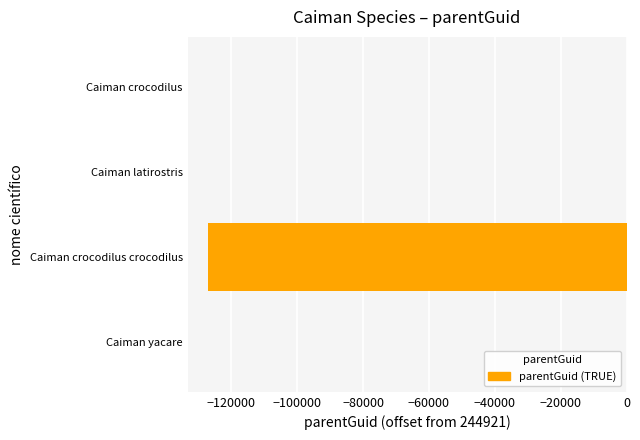

Reading top to bottom, extract all data points from this chart.

Caiman crocodilus=0	Caiman latirostris=0	Caiman crocodilus crocodilus=-126981	Caiman yacare=0